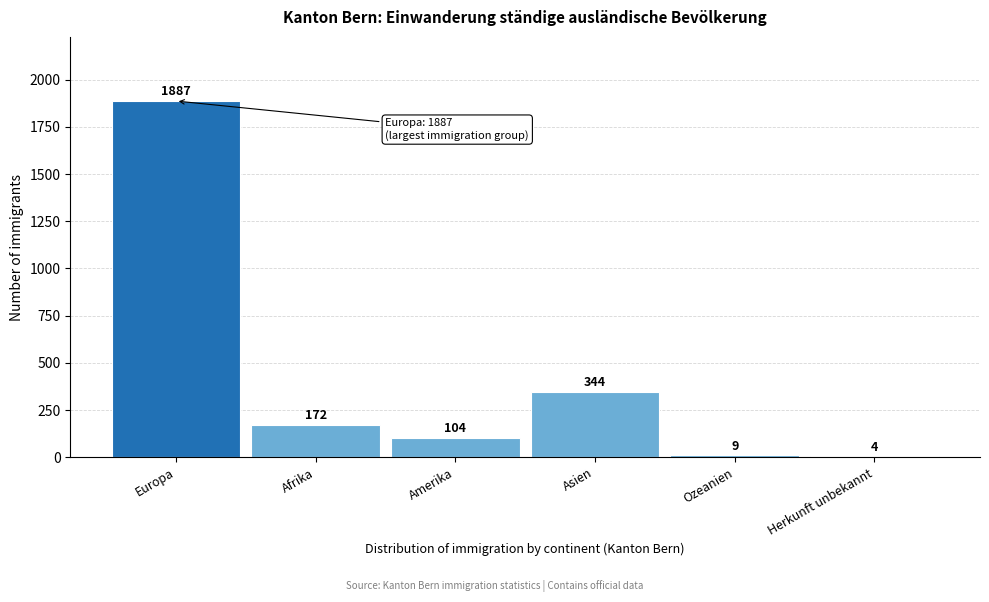

Reading left to right, transcribe all the data shown in this chart.

Europa=1887	Afrika=172	Amerika=104	Asien=344	Ozeanien=9	Herkunft unbekannt=4